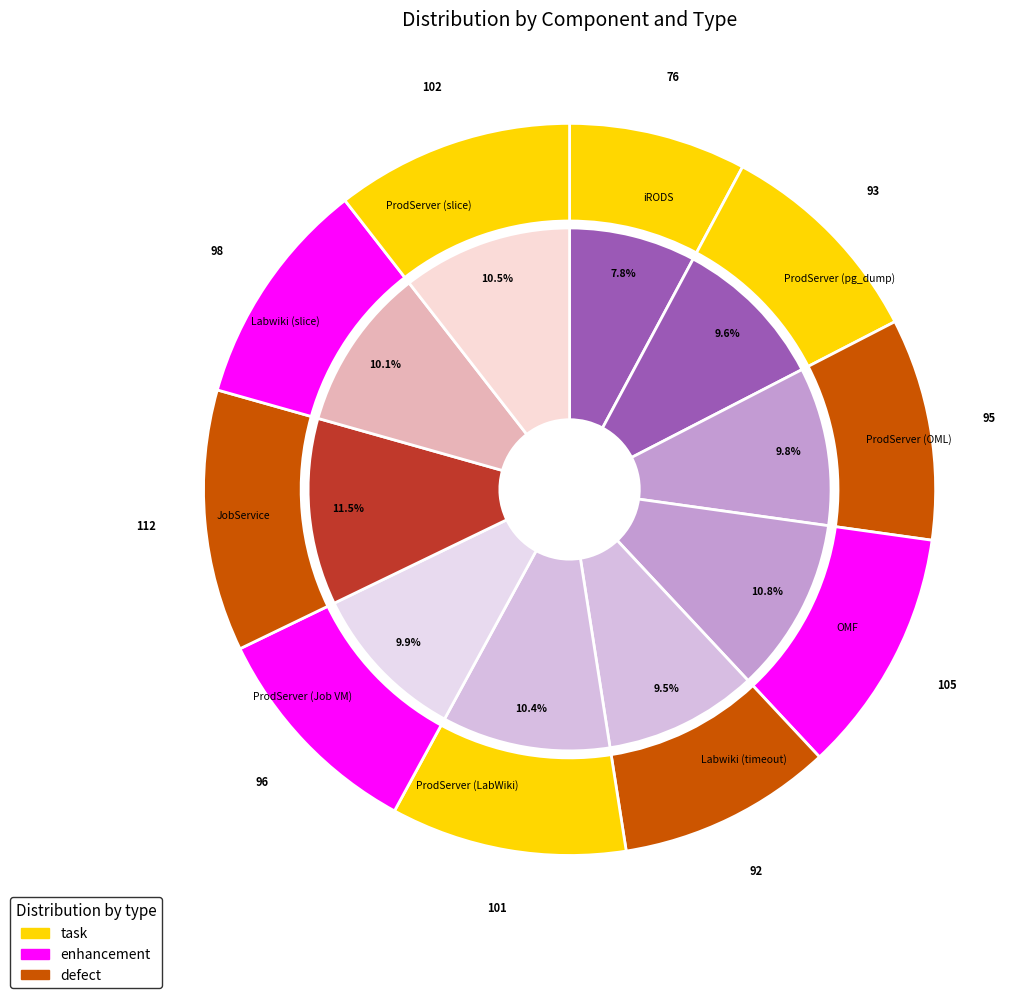

What is the largest slice in the pie chart?

JobService